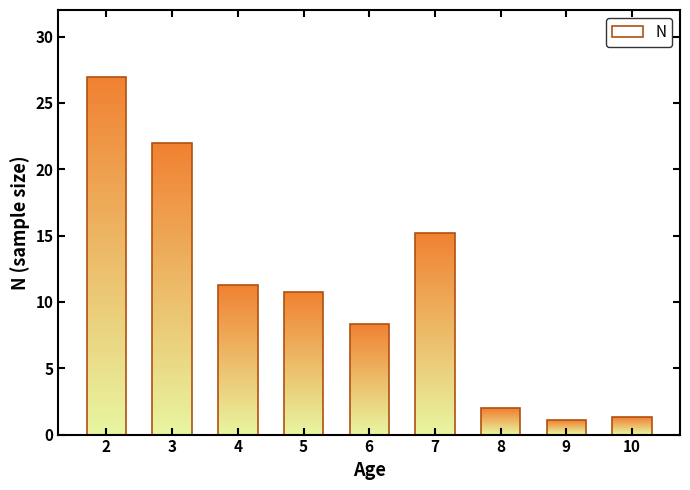

Reading right to left, extract all data points from this chart.

1.3	1.1	2.0	15.2	8.4	10.8	11.3	22.0	27.0